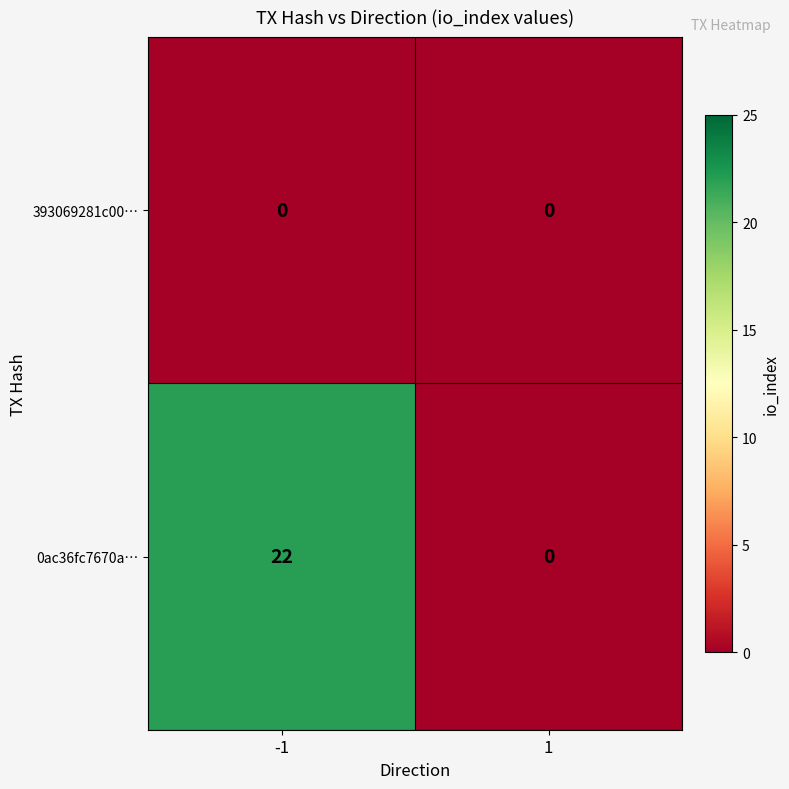

What is the difference between the 0ac36fc7670a… values at 1 and -1?

22